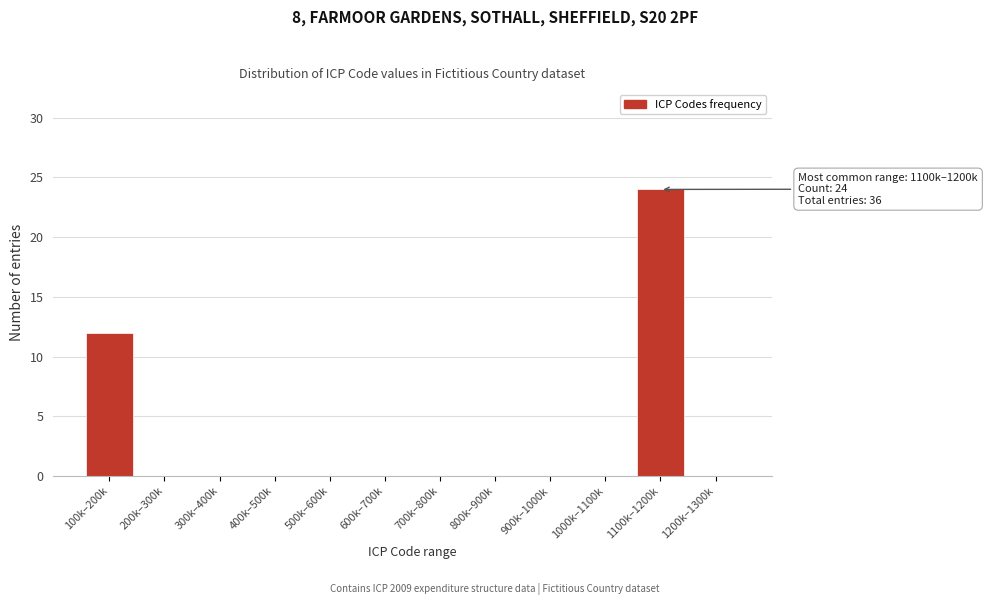

Reading right to left, transcribe all the data shown in this chart.

1200k–1300k=0	1100k–1200k=24	1000k–1100k=0	900k–1000k=0	800k–900k=0	700k–800k=0	600k–700k=0	500k–600k=0	400k–500k=0	300k–400k=0	200k–300k=0	100k–200k=12